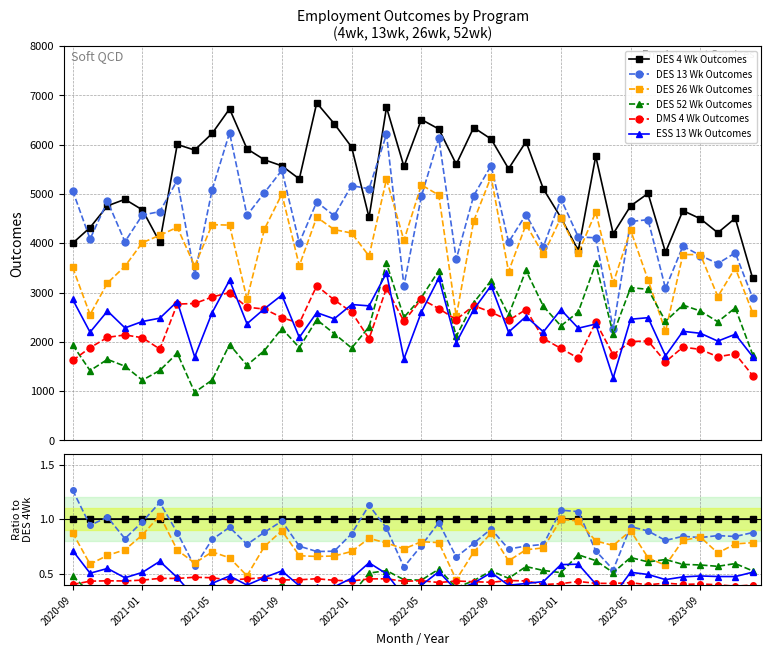

What are all the series names shown in the legend?

DES 4 Wk Outcomes, DES 13 Wk Outcomes, DES 26 Wk Outcomes, DES 52 Wk Outcomes, DMS 4 Wk Outcomes, ESS 13 Wk Outcomes